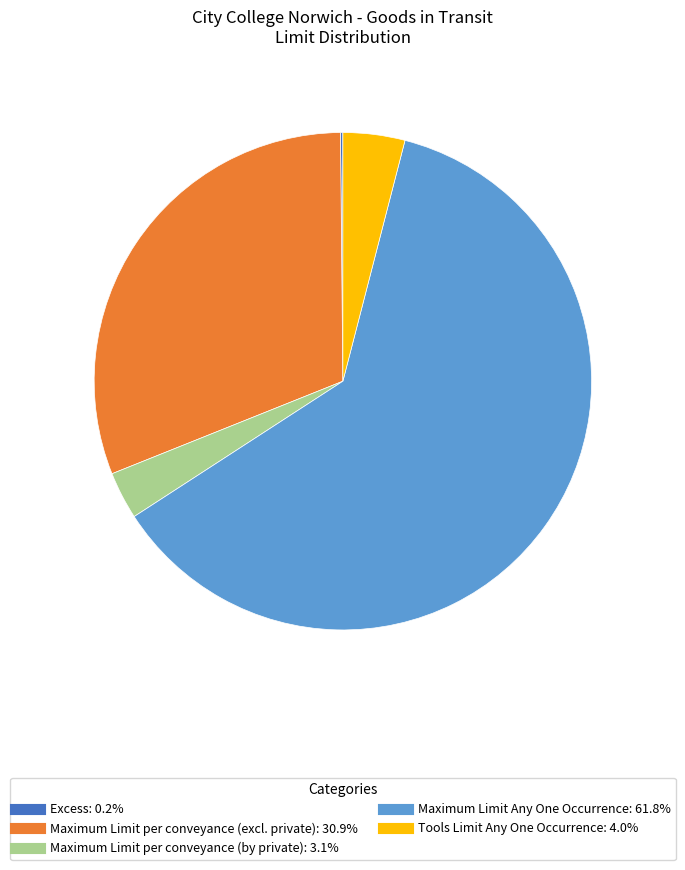

Which slice is the largest?

Maximum Limit Any One Occurrence